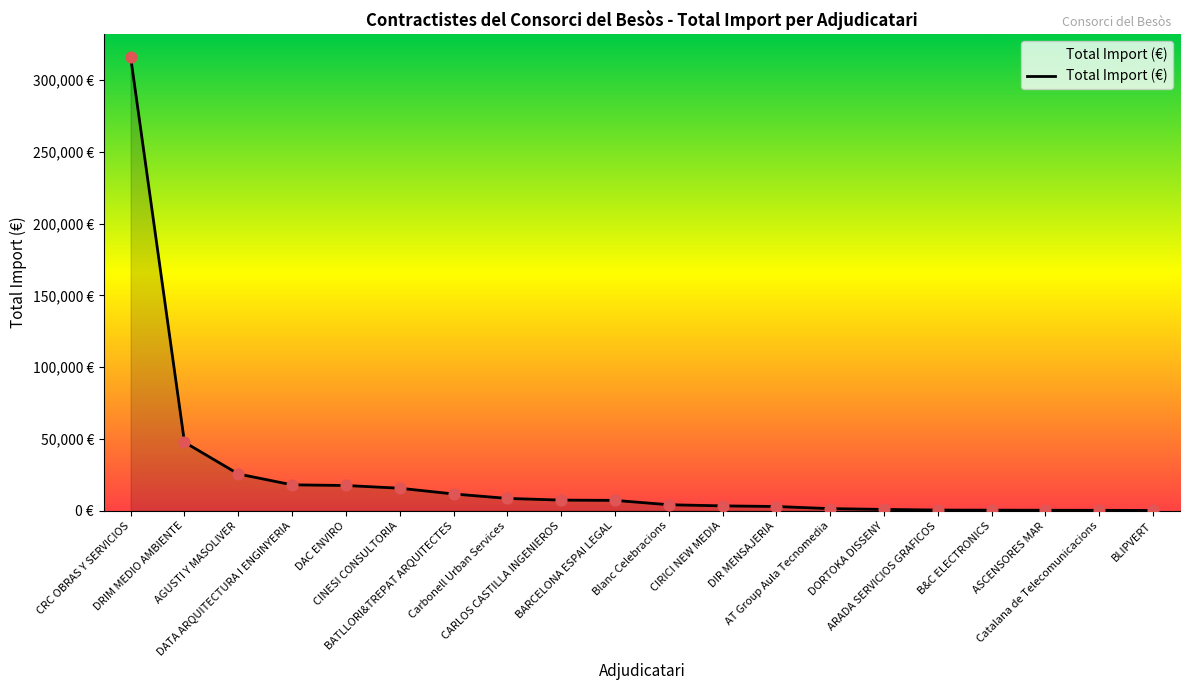

Between AT Group Aula Tecnomedia and CRC OBRAS Y SERVICIOS, which is larger?

CRC OBRAS Y SERVICIOS